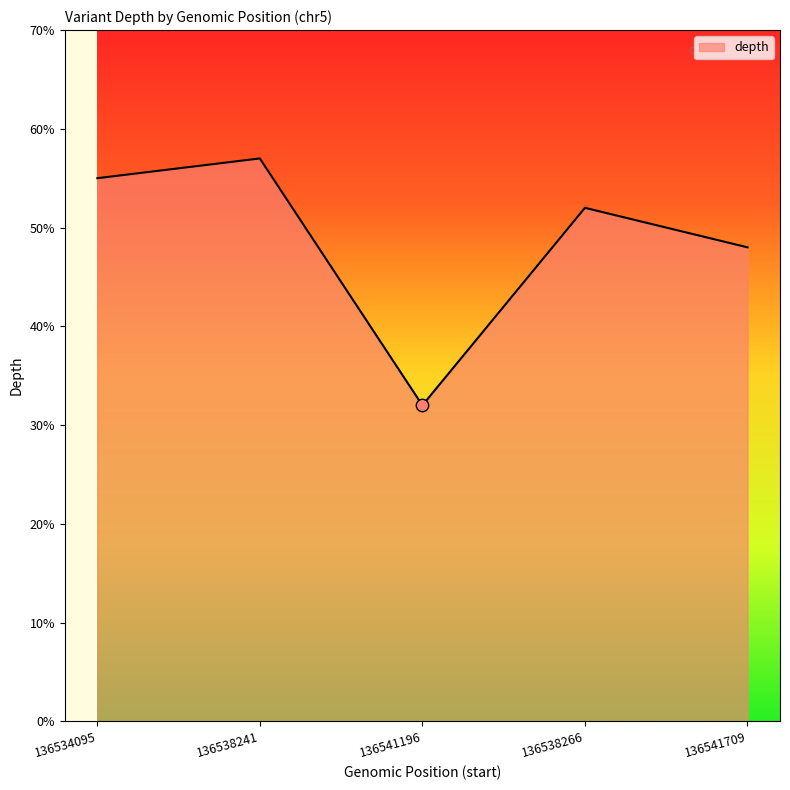

Between 136538266 and 136541196, which is larger?

136538266